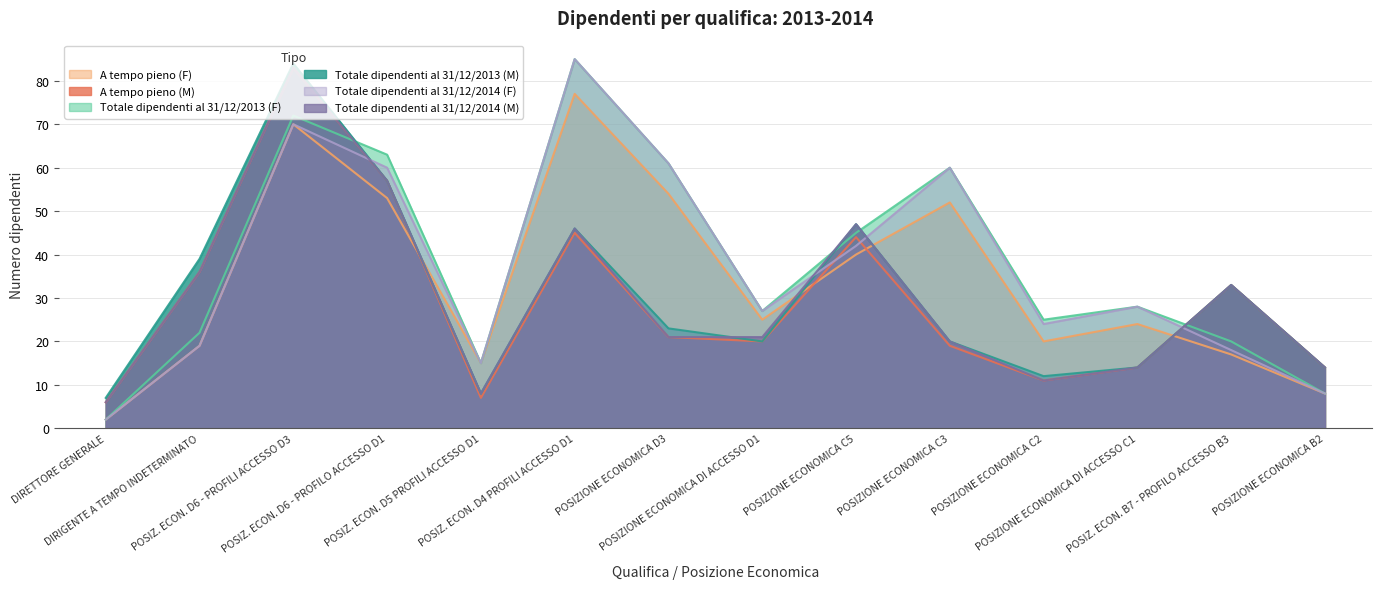

At which category does A tempo pieno (M) reach its first local peak?

POSIZ. ECON. D6 - PROFILI ACCESSO D3